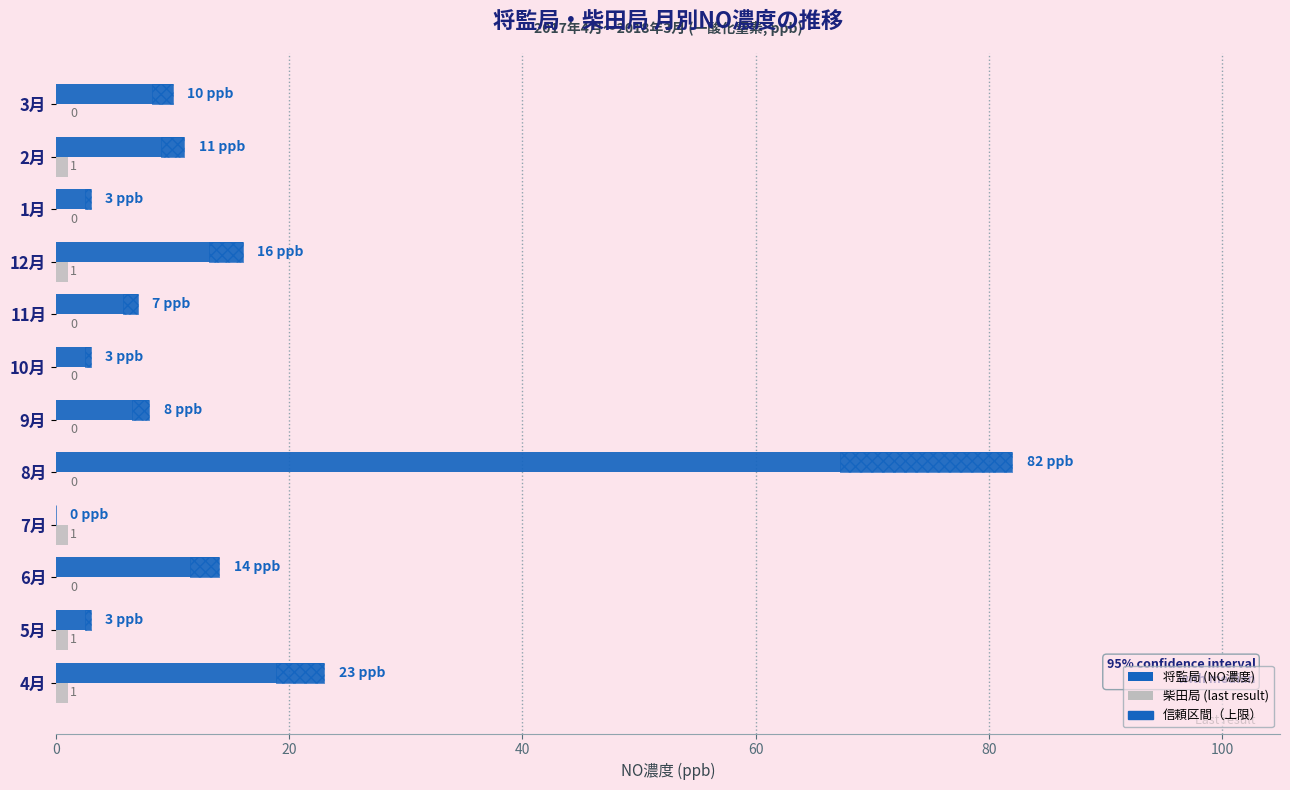

What is the value of the 柴田 (last result) bar at the 2nd from the left?

1